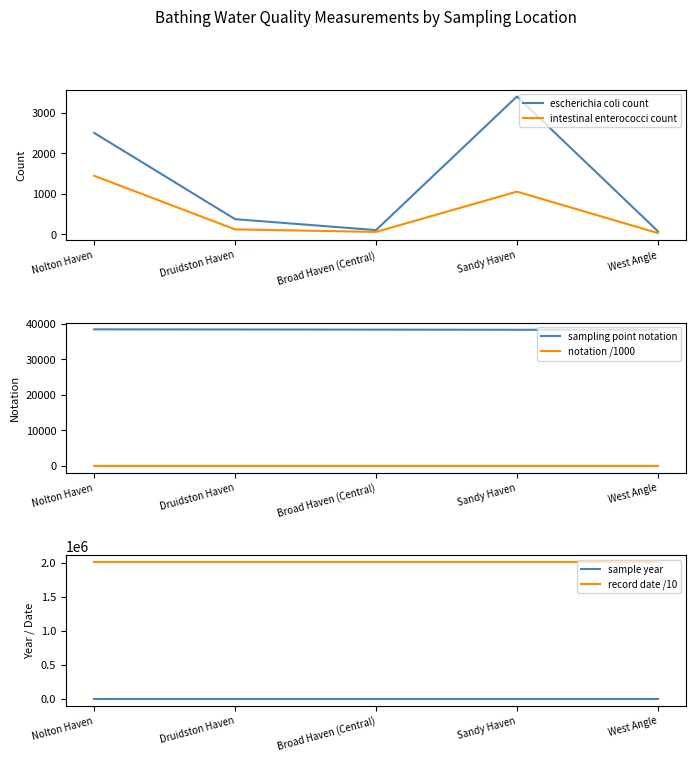

Reading left to right, what are all the values shown in this chart?

escherichia coli count: Nolton Haven=2500.0	Druidston Haven=370.0	Broad Haven (Central)=100.0	Sandy Haven=3400.0	West Angle=73.0
intestinal enterococci count: Nolton Haven=1440.0	Druidston Haven=118.0	Broad Haven (Central)=55.0	Sandy Haven=1050.0	West Angle=27.0
sampling point notation: Nolton Haven=38380.0	Druidston Haven=38340.0	Broad Haven (Central)=38300.0	Sandy Haven=38255.0	West Angle=38250.0
notation /1000: Nolton Haven=38.4	Druidston Haven=38.3	Broad Haven (Central)=38.3	Sandy Haven=38.3	West Angle=38.2
sample year: Nolton Haven=2012.0	Druidston Haven=2012.0	Broad Haven (Central)=2012.0	Sandy Haven=2012.0	West Angle=2012.0
record date /10: Nolton Haven=2012102.9	Druidston Haven=2012102.9	Broad Haven (Central)=2012102.9	Sandy Haven=2012102.9	West Angle=2012102.9